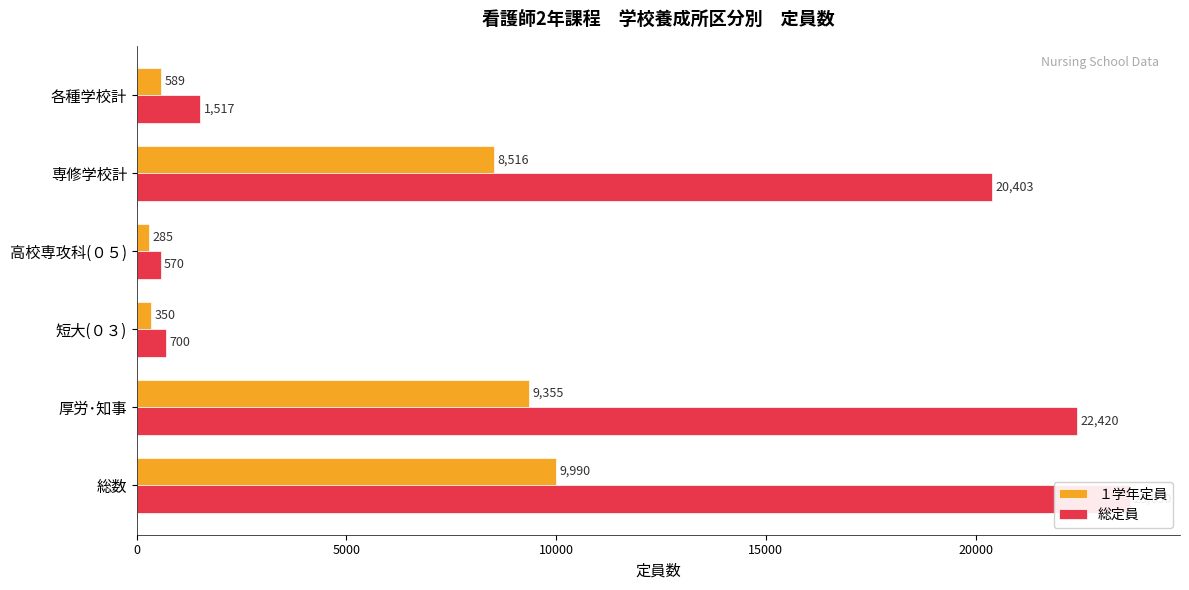

Is it true that １学年定員 equals 2644 at 5000?

False